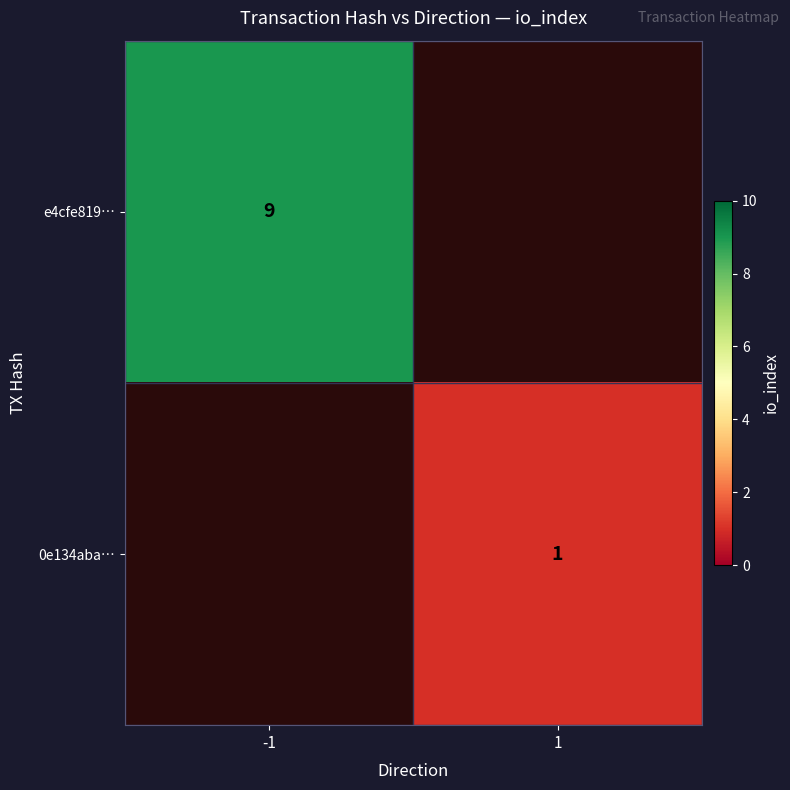

What is the minimum value shown in the chart?

1.0